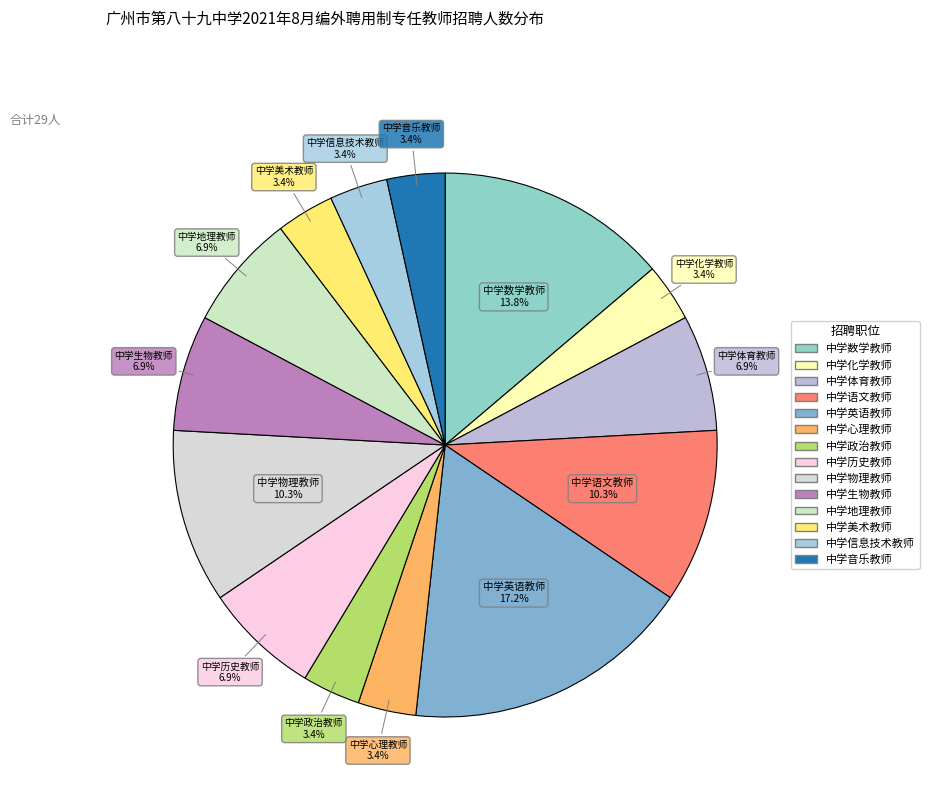

Which category has the biggest portion of the pie?

中学英语教师